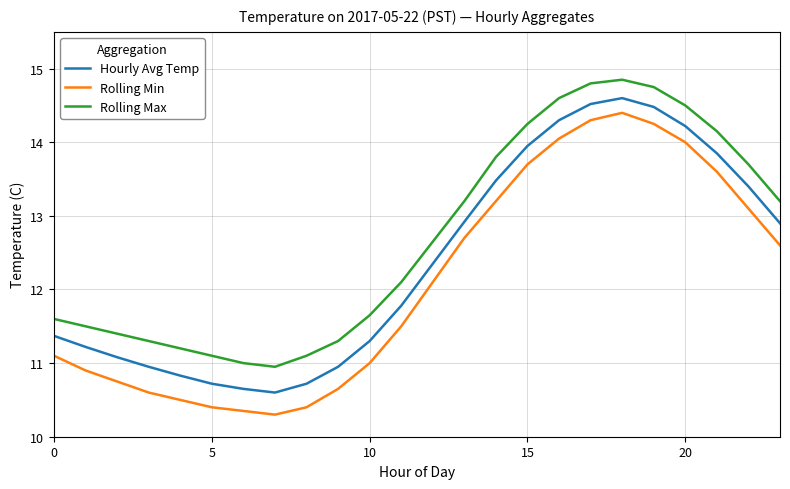

What is the difference between the maximum and minimum values in the Hourly Avg Temp series?

4.0